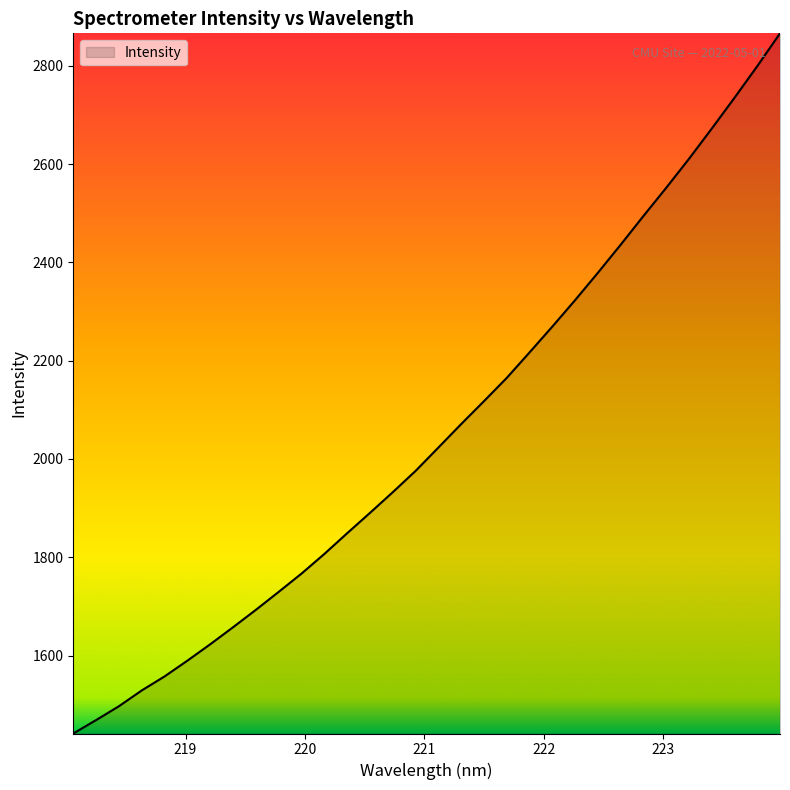

What is the maximum value shown in the chart?

2865.9